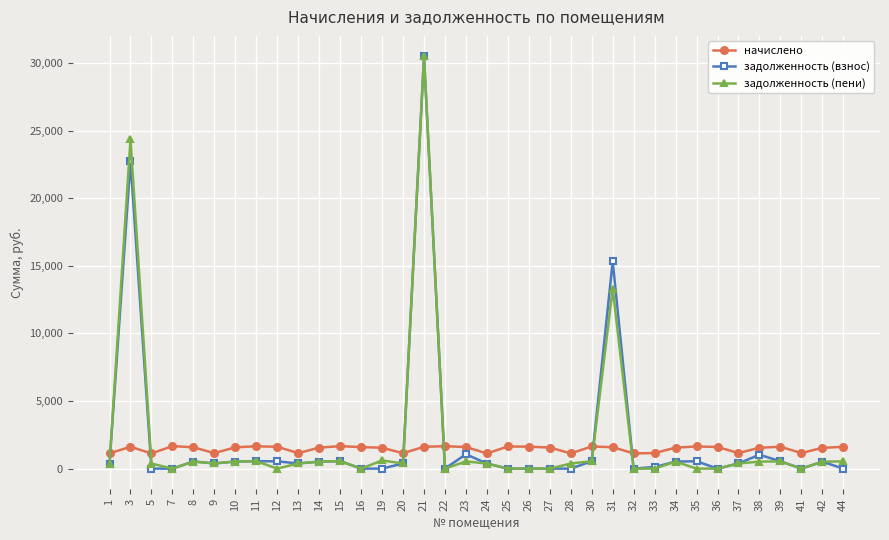

True or false: задолженность (пени) has more than 1 points higher than both neighbors.

True